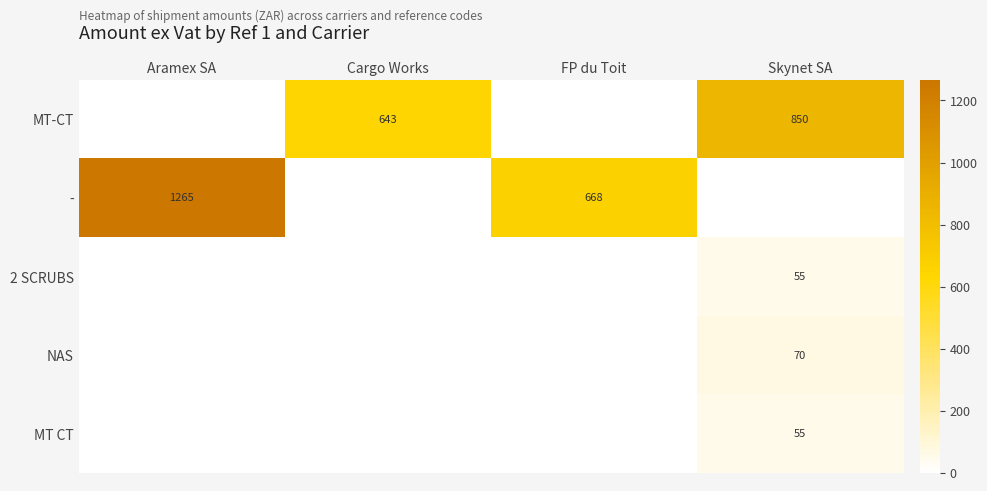

The value of MT-CT at Cargo Works is 643. True or false?

True